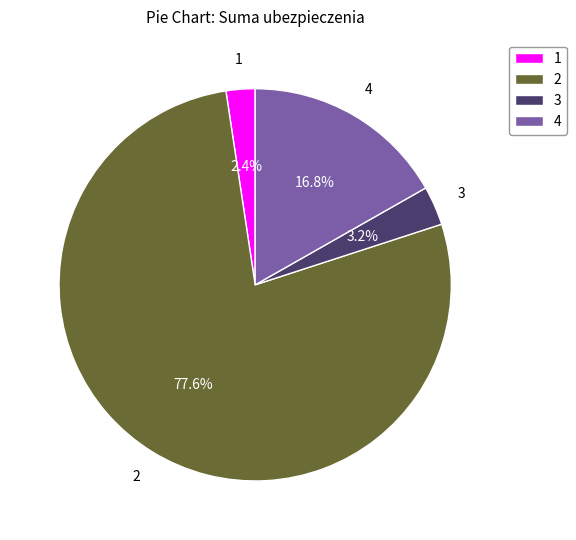

Rank the categories by value from highest to lowest.

2, 4, 3, 1